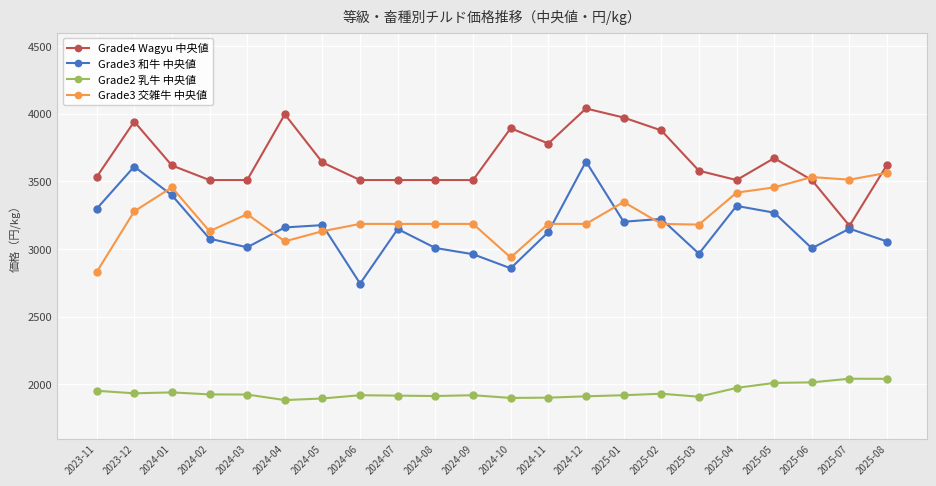

What is the spread (max minus min) of values at 2025-03?

1670